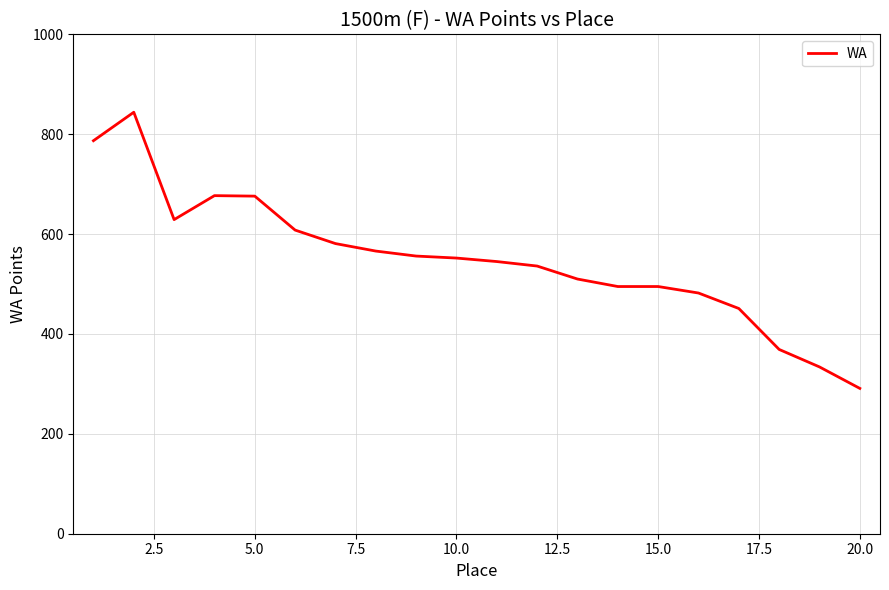

What is the greatest value displayed?

844